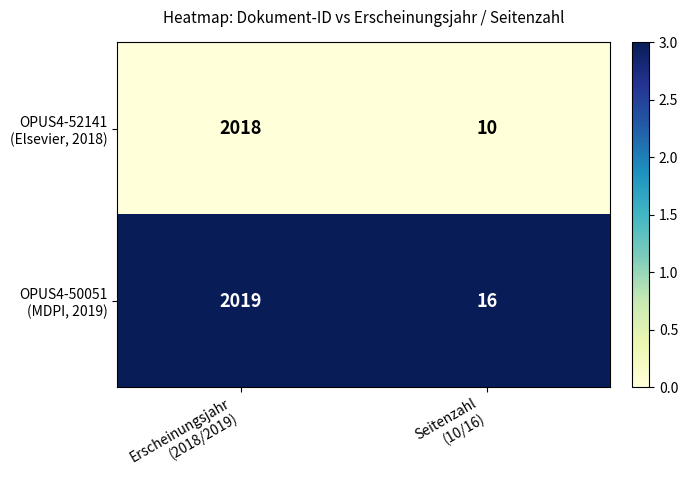

What is the smallest value displayed?

10